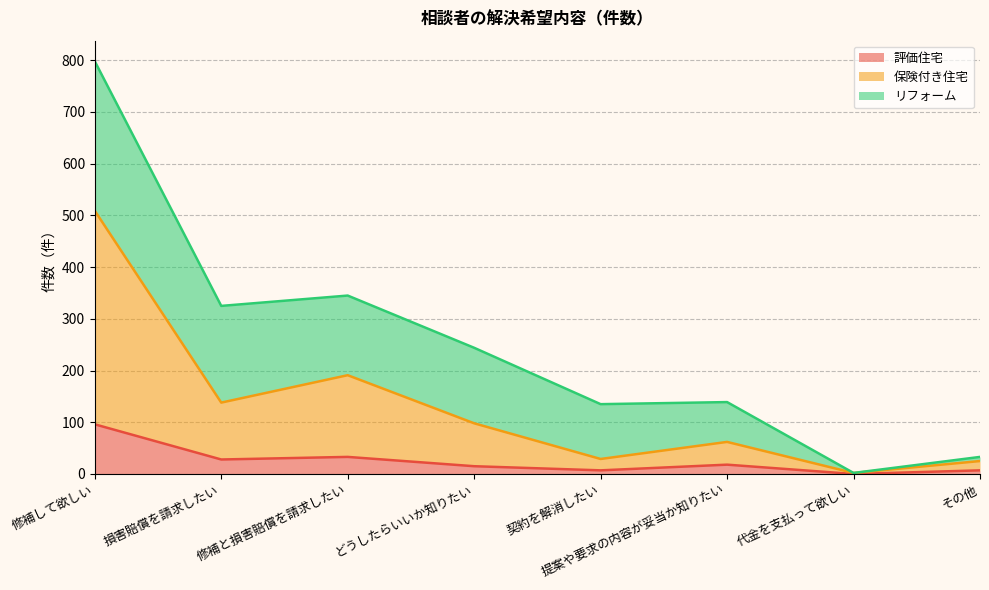

At which category is the sum across all series the highest?

修補して欲しい